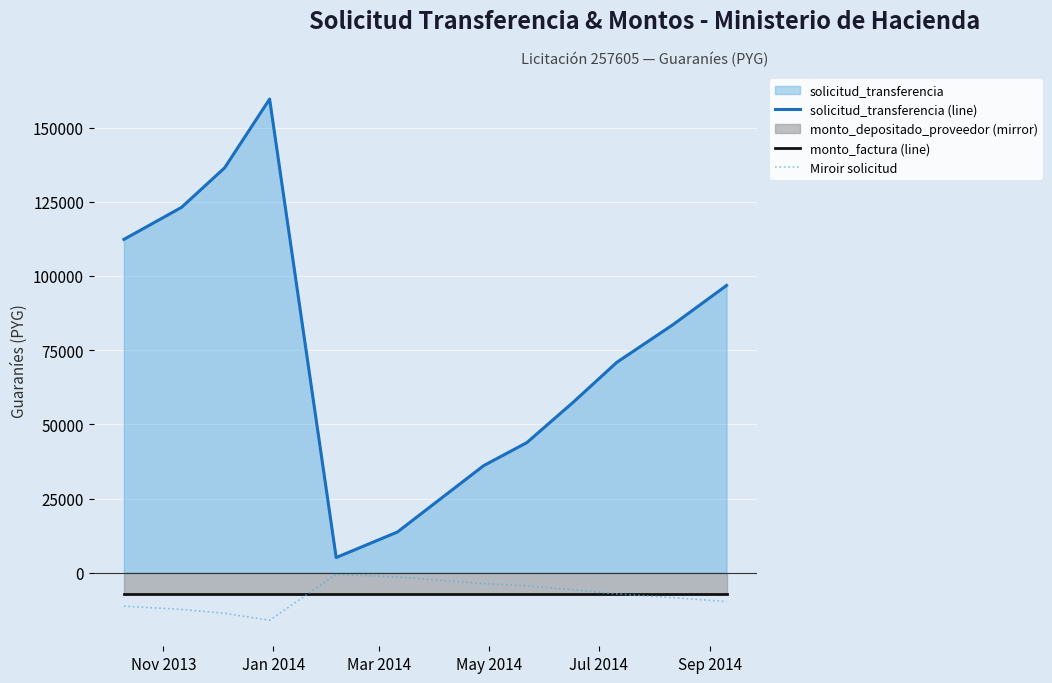

Which series has the largest range (max minus min)?

solicitud_transferencia (line)